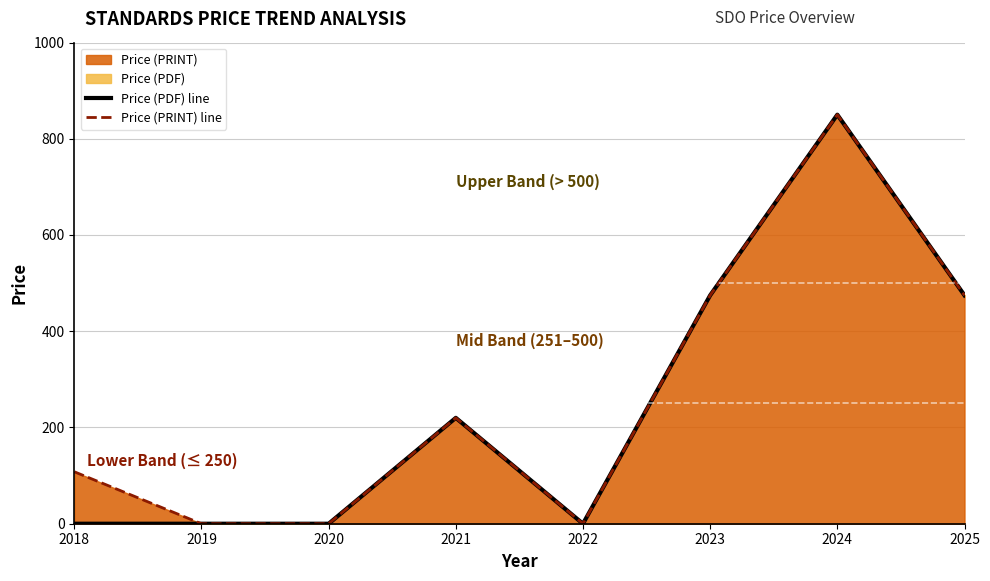

Which series has the largest range (max minus min)?

Price (PDF) line